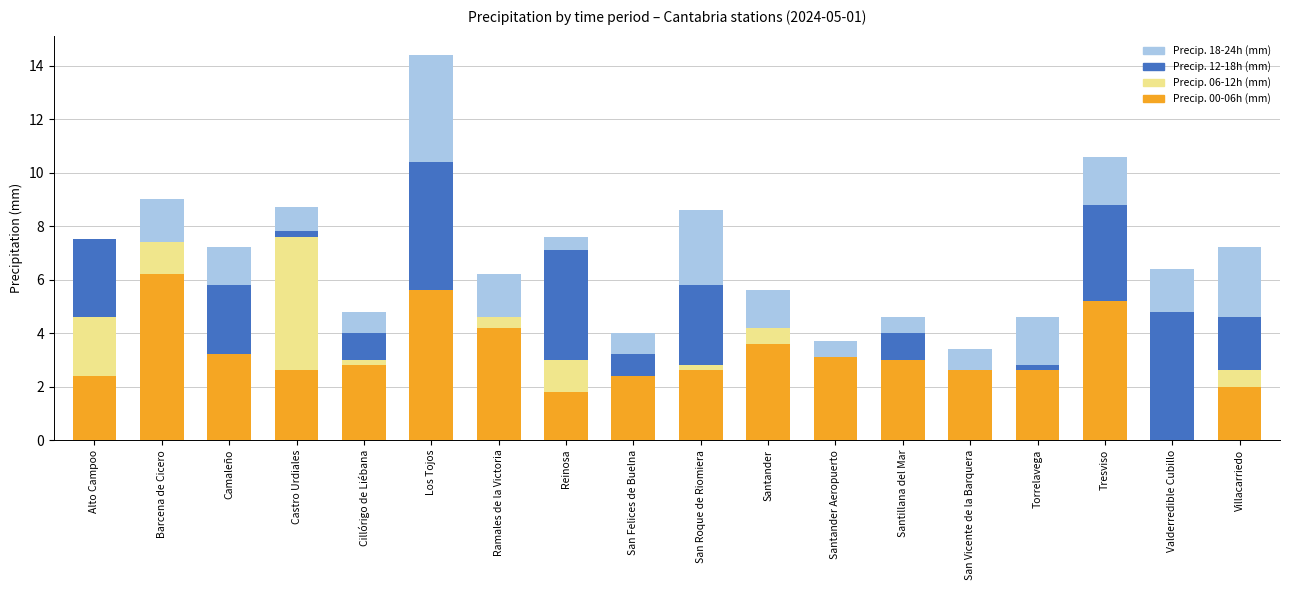

What is the total value across all series at Santander?

5.6